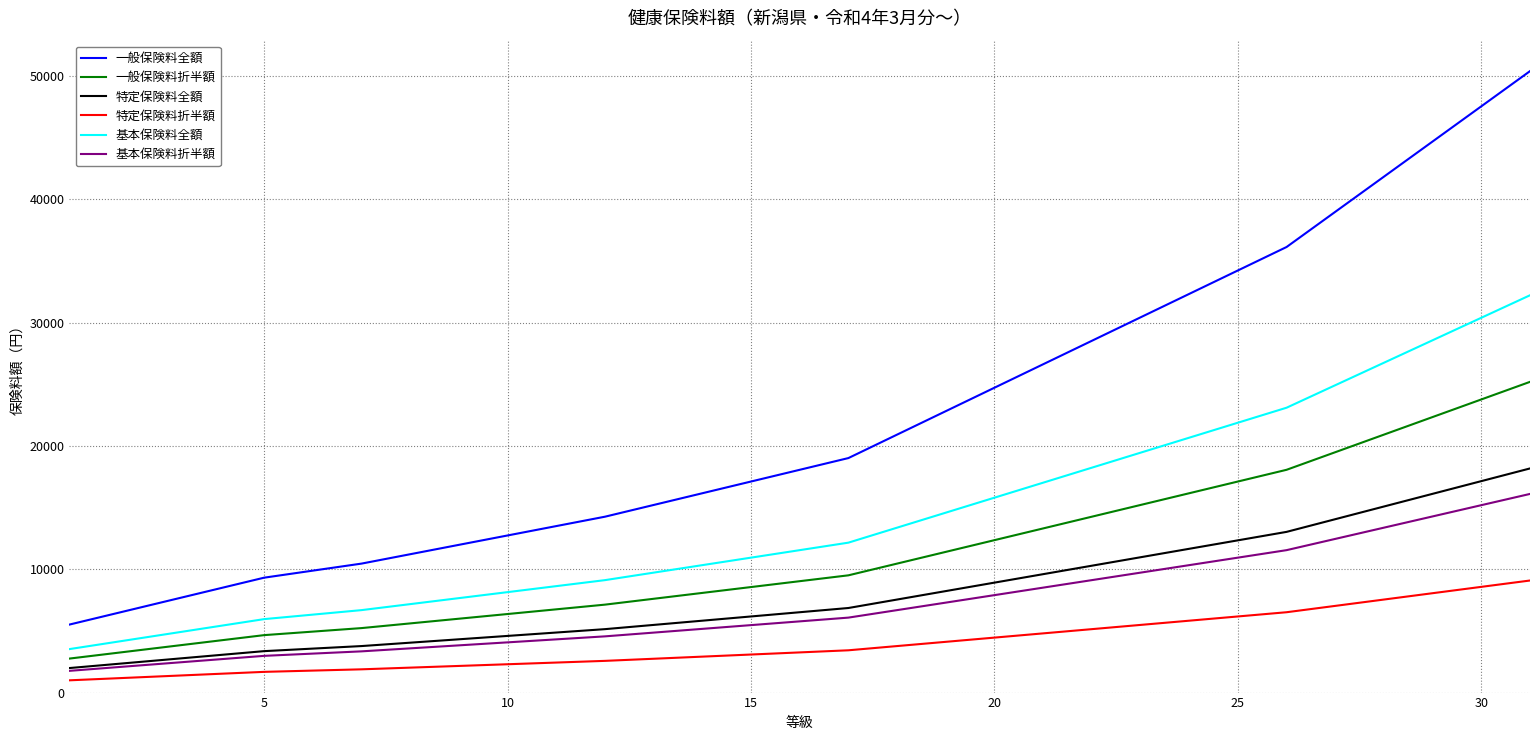

Which series has the largest total across all categories?

一般保険料全額